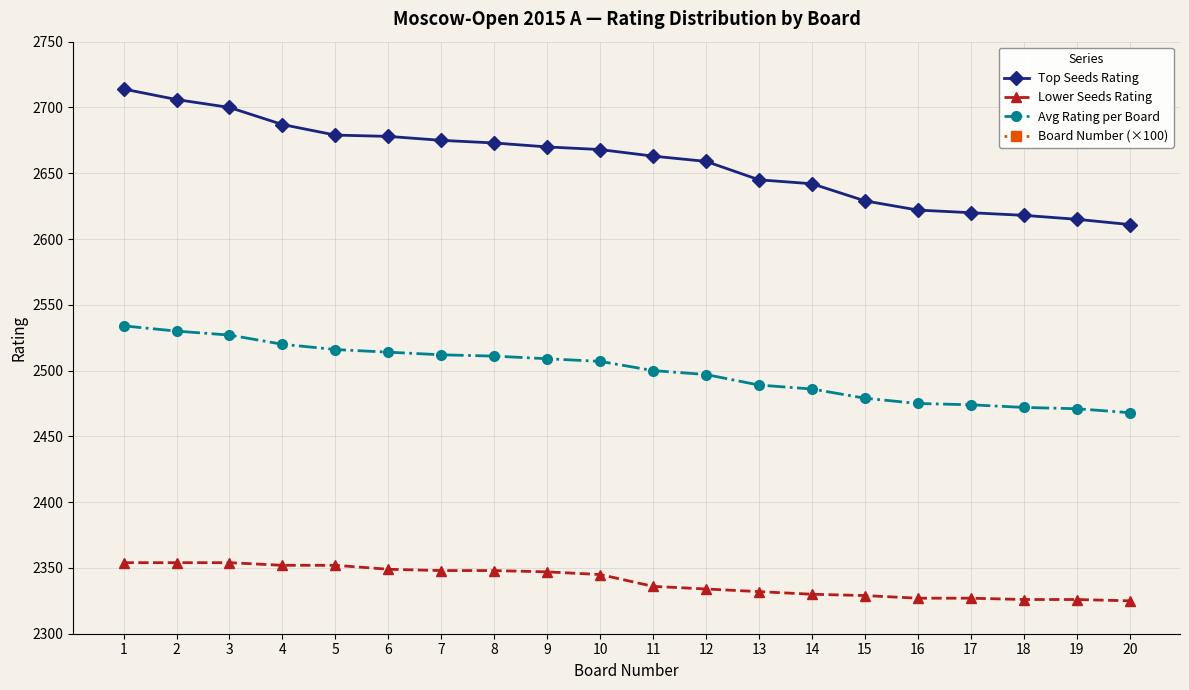

At which category is the sum across all series the highest?

20